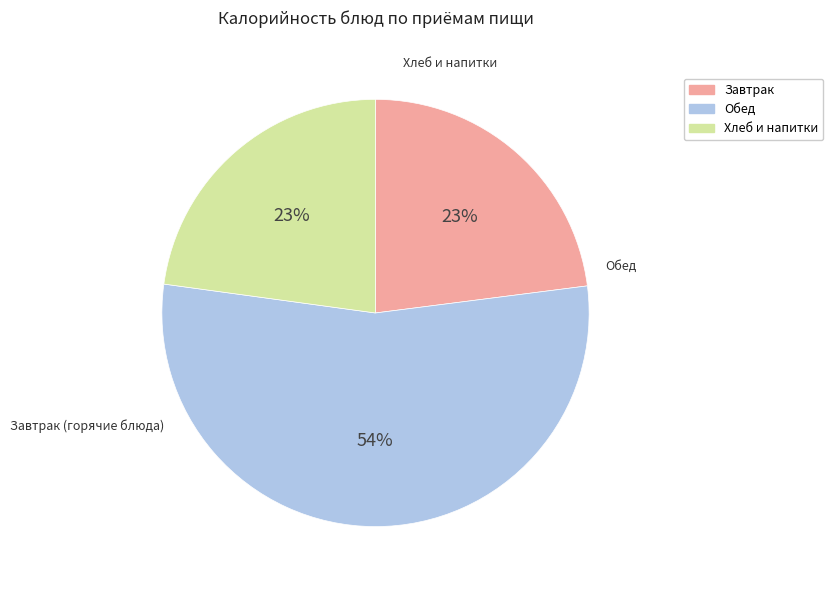

To the nearest percent, what is the difference between the largest and smallest slice percentages?

31%